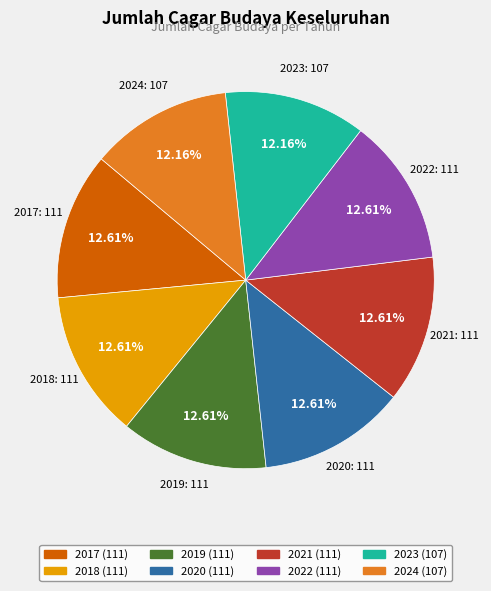

How many slices are in this pie chart?

8